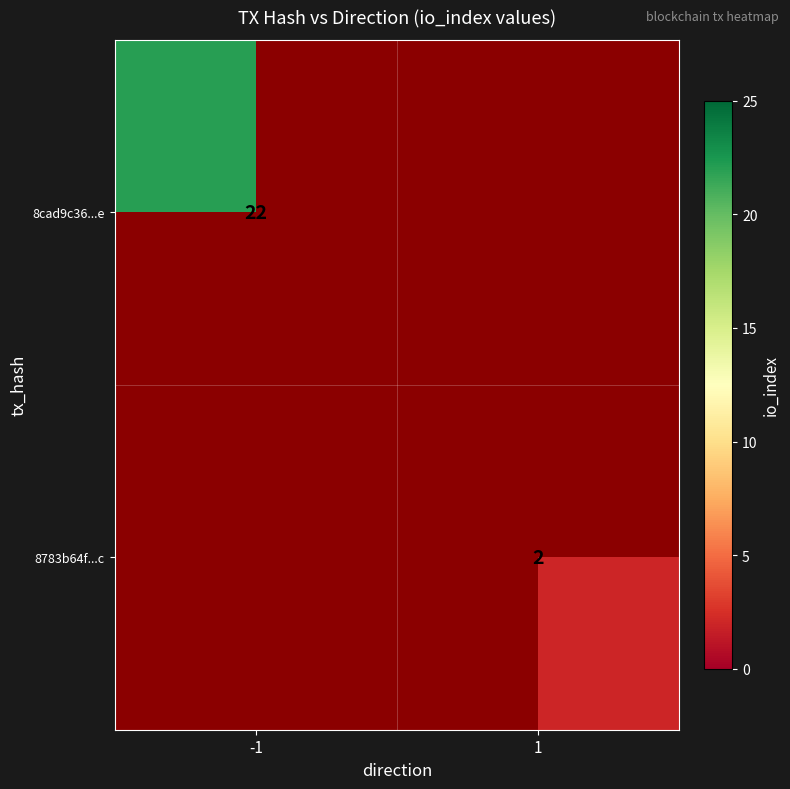

At which category does the chart reach its peak across all series?

-1